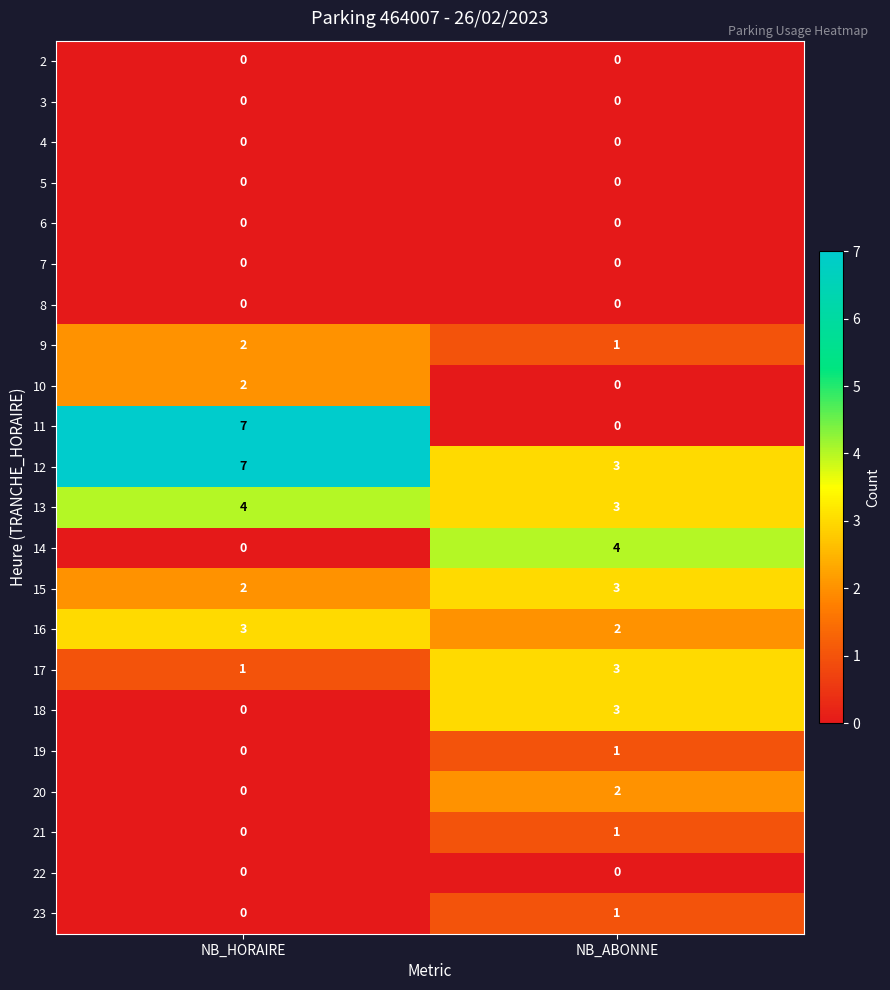

The 6 series shows 0 at NB_HORAIRE. True or false?

True